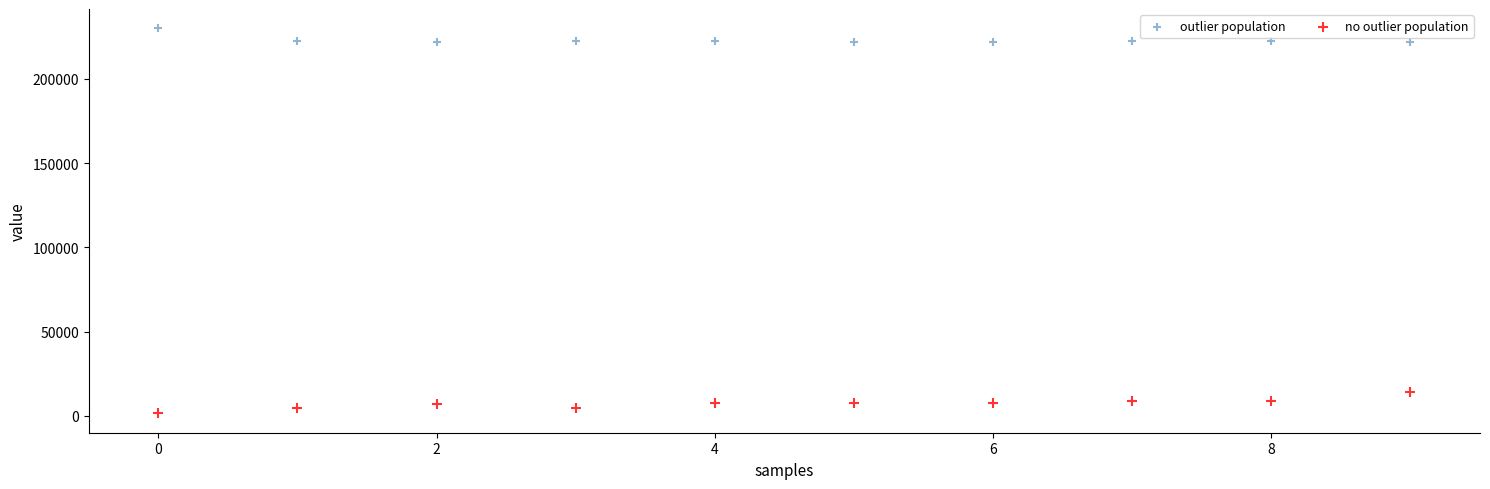

Across all series, what Y value is closest to 115704?

14000